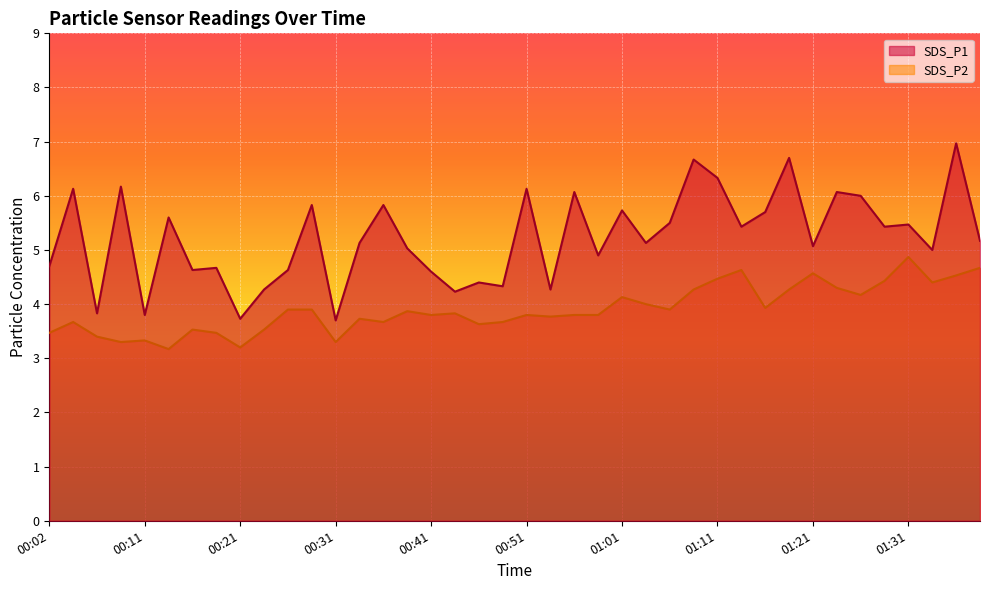

Reading left to right, what are all the values shown in this chart?

SDS_P1: 4.7	6.1	3.8	6.2	3.8	5.6	4.6	4.7	3.7	4.3	4.6	5.8	3.7	5.1	5.8	5.0	4.6	4.2	4.4	4.3	6.1	4.3	6.1	4.9	5.7	5.1	5.5	6.7	6.3	5.4	5.7	6.7	5.1	6.1	6.0	5.4	5.5	5.0	7.0	5.2
SDS_P2: 3.5	3.7	3.4	3.3	3.3	3.2	3.5	3.5	3.2	3.5	3.9	3.9	3.3	3.7	3.7	3.9	3.8	3.8	3.6	3.7	3.8	3.8	3.8	3.8	4.1	4.0	3.9	4.3	4.5	4.6	3.9	4.3	4.6	4.3	4.2	4.4	4.9	4.4	4.5	4.7